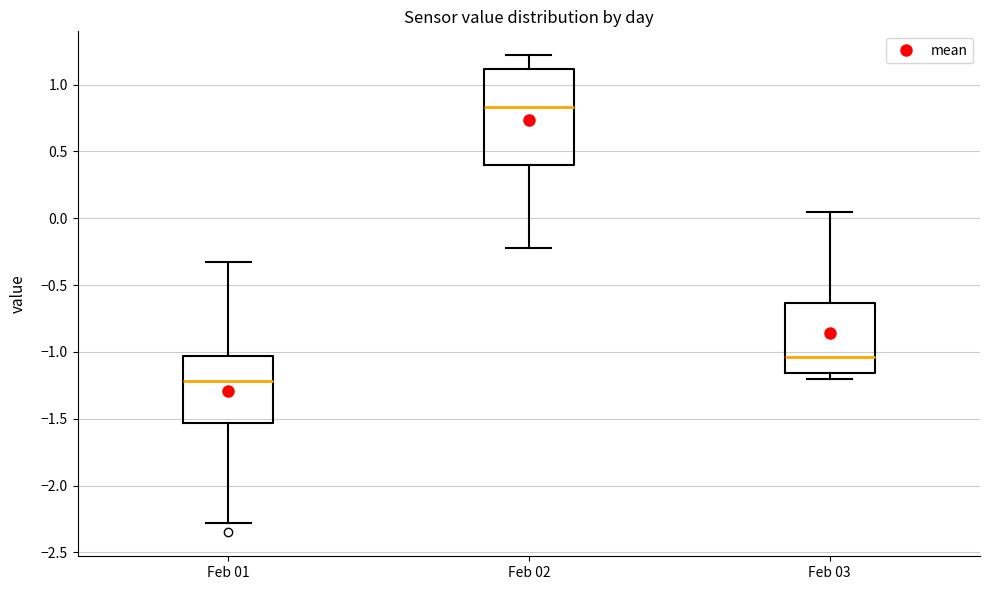

Which box has the highest median line?

Feb 02